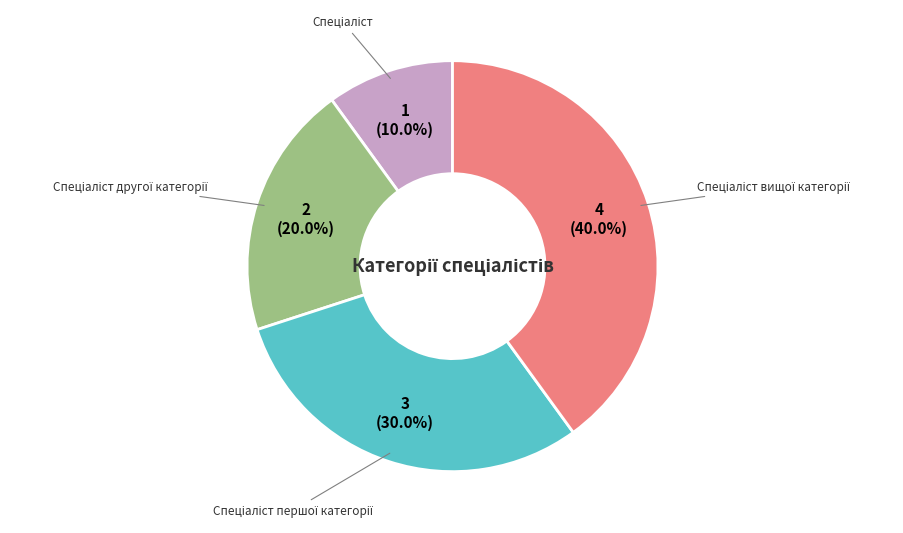

Is there any slice that represents more than half of the pie?

No